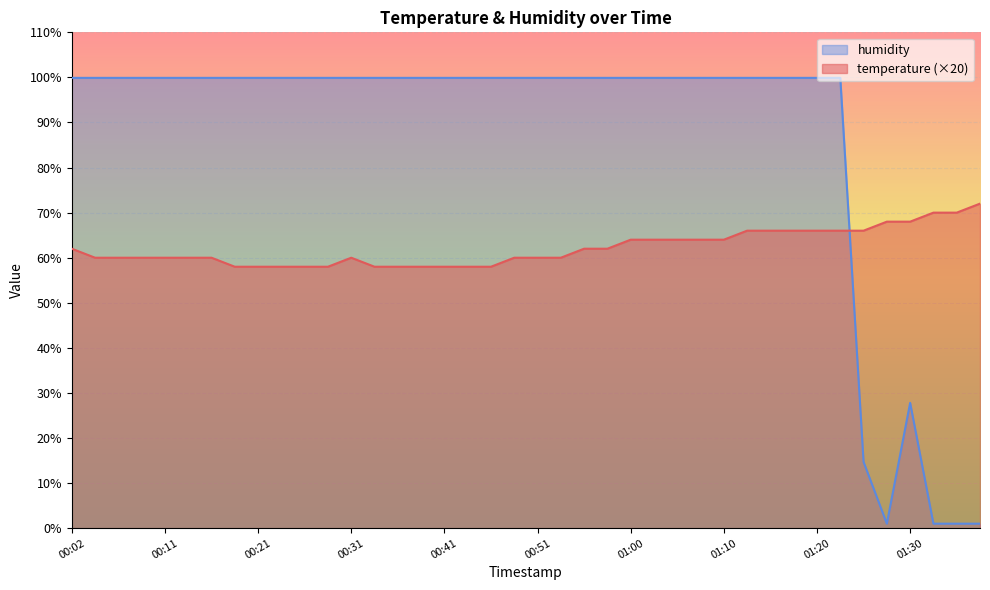

Reading left to right, what are all the values shown in this chart?

temperature: 00:02=62.0	00:04=60.0	00:06=60.0	00:09=60.0	00:11=60.0	00:14=60.0	00:16=60.0	00:19=58.0	00:21=58.0	00:24=58.0	00:26=58.0	00:29=58.0	00:31=60.0	00:33=58.0	00:36=58.0	00:38=58.0	00:41=58.0	00:43=58.0	00:46=58.0	00:48=60.0	00:51=60.0	00:53=60.0	00:56=62.0	00:58=62.0	01:00=64.0	01:03=64.0	01:05=64.0	01:08=64.0	01:10=64.0	01:13=66.0	01:15=66.0	01:18=66.0	01:20=66.0	01:23=66.0	01:25=66.0	01:28=68.0	01:30=68.0	01:33=70.0	01:35=70.0	01:38=72.0
humidity: 00:02=99.9	00:04=99.9	00:06=99.9	00:09=99.9	00:11=99.9	00:14=99.9	00:16=99.9	00:19=99.9	00:21=99.9	00:24=99.9	00:26=99.9	00:29=99.9	00:31=99.9	00:33=99.9	00:36=99.9	00:38=99.9	00:41=99.9	00:43=99.9	00:46=99.9	00:48=99.9	00:51=99.9	00:53=99.9	00:56=99.9	00:58=99.9	01:00=99.9	01:03=99.9	01:05=99.9	01:08=99.9	01:10=99.9	01:13=99.9	01:15=99.9	01:18=99.9	01:20=99.9	01:23=99.9	01:25=14.7	01:28=1.0	01:30=27.8	01:33=1.0	01:35=1.0	01:38=1.0